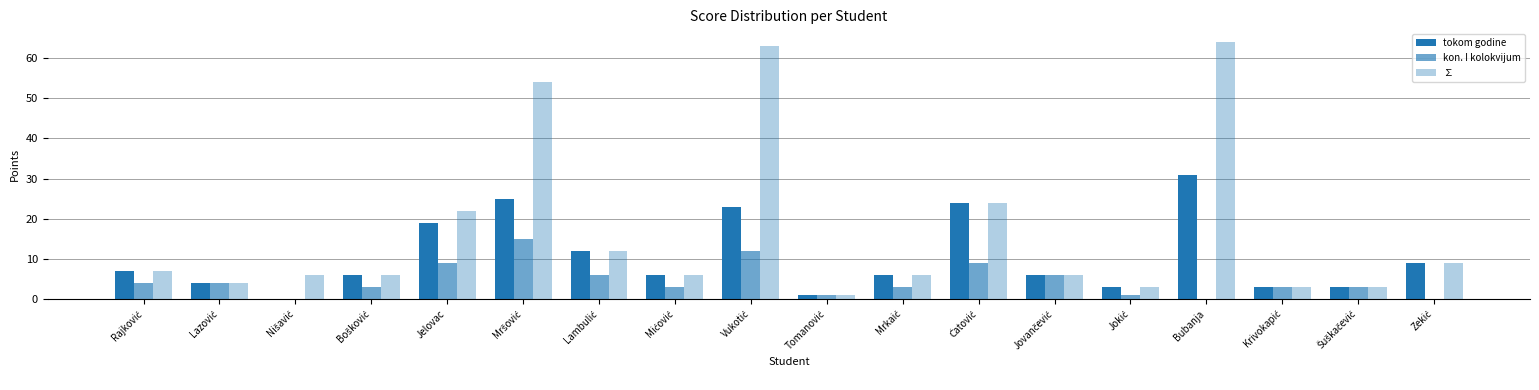

Count the number of categories in the chart.

18